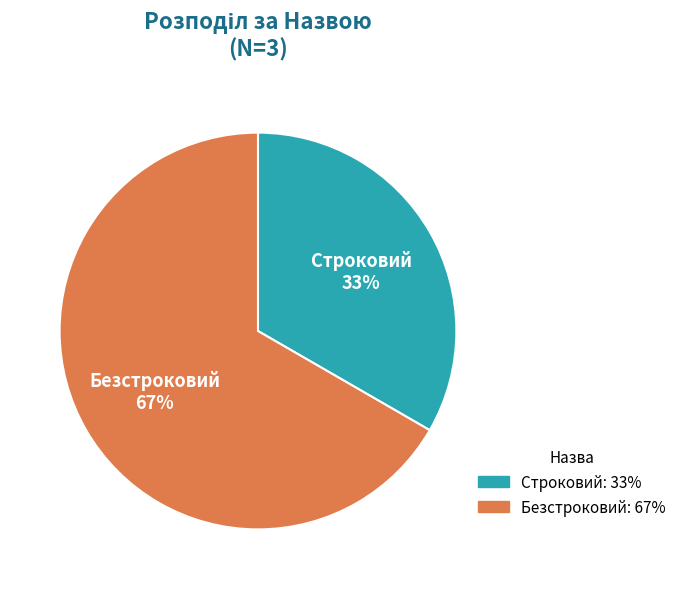

What percentage is the Безстроковий slice, to the nearest percent?

67%